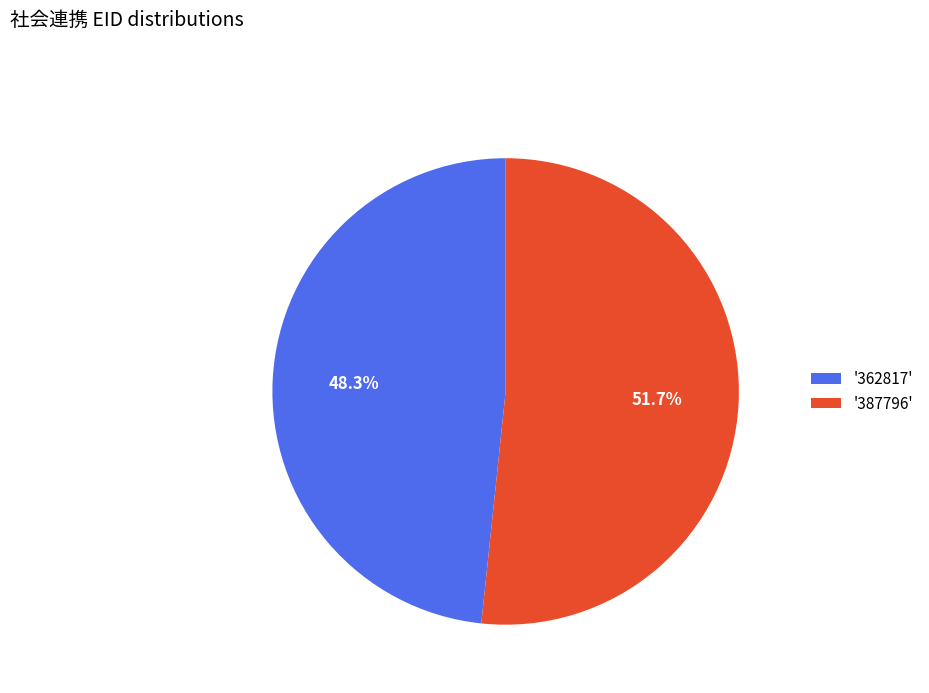

Rank the categories by value from highest to lowest.

'387796', '362817'